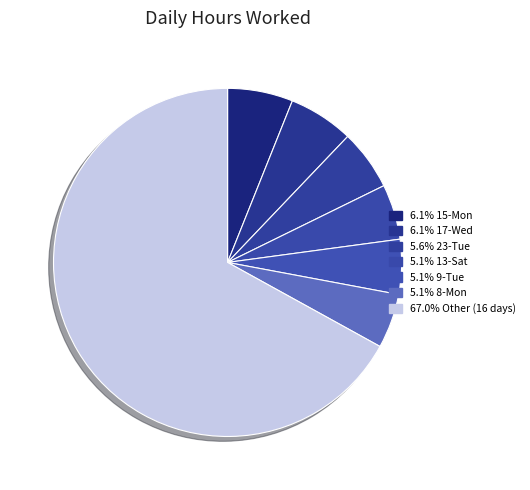

How many slices are in this pie chart?

7